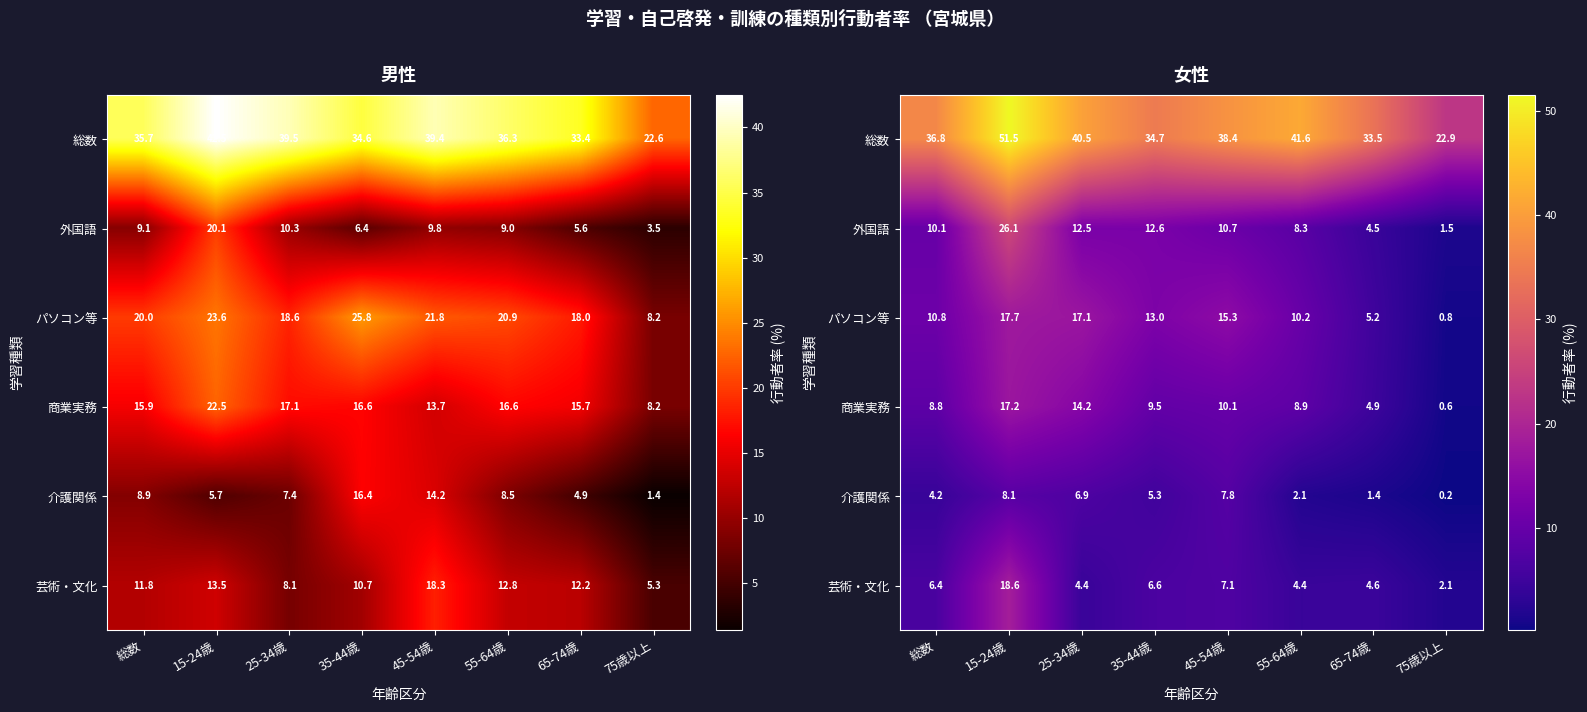

How many data points in 芸術・文化 are less than 6?

4